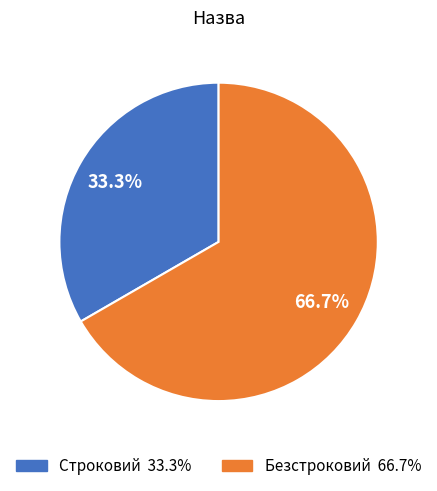

To the nearest percent, what is the difference between the largest and smallest slice percentages?

33%